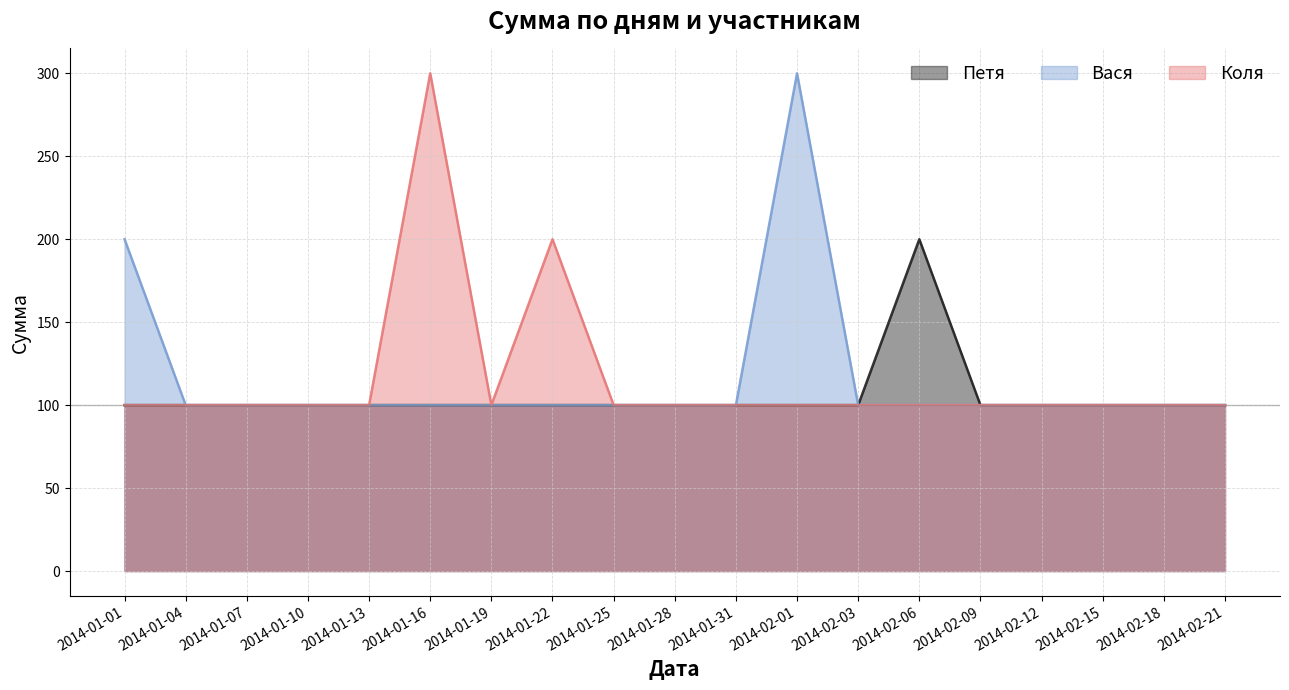

What are all the series names shown in the legend?

Петя, Вася, Коля